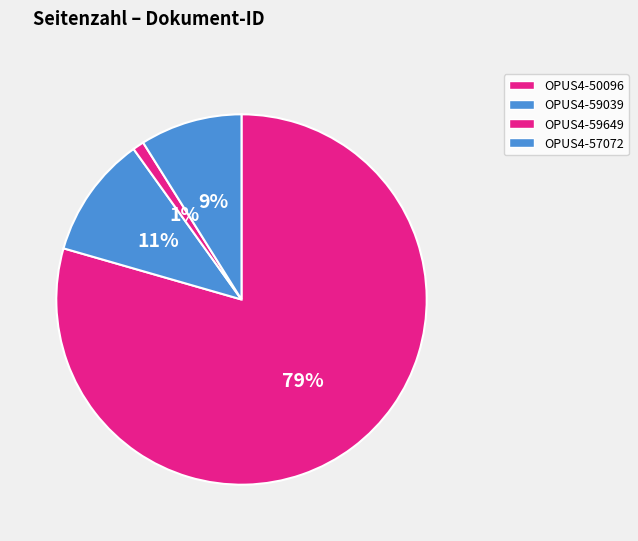

Combined, what portion of the pie is OPUS4-59039 and OPUS4-50096?

90.1%